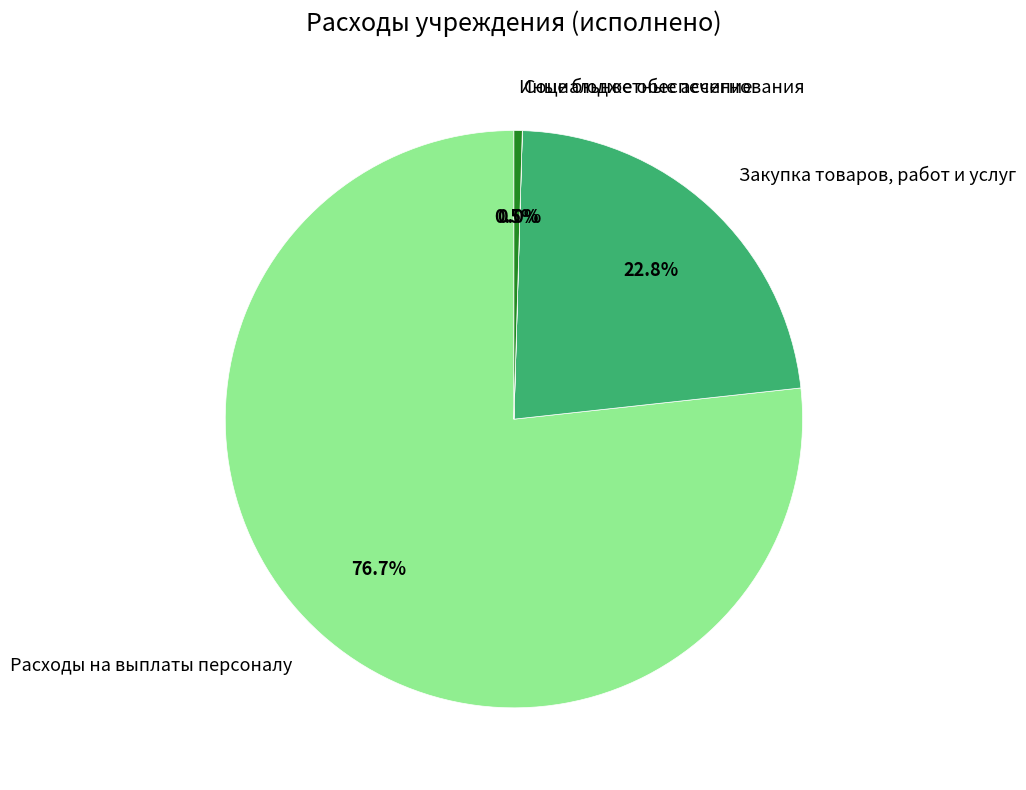

Does Иные бюджетные ассигнования account for over 50% of the chart?

No